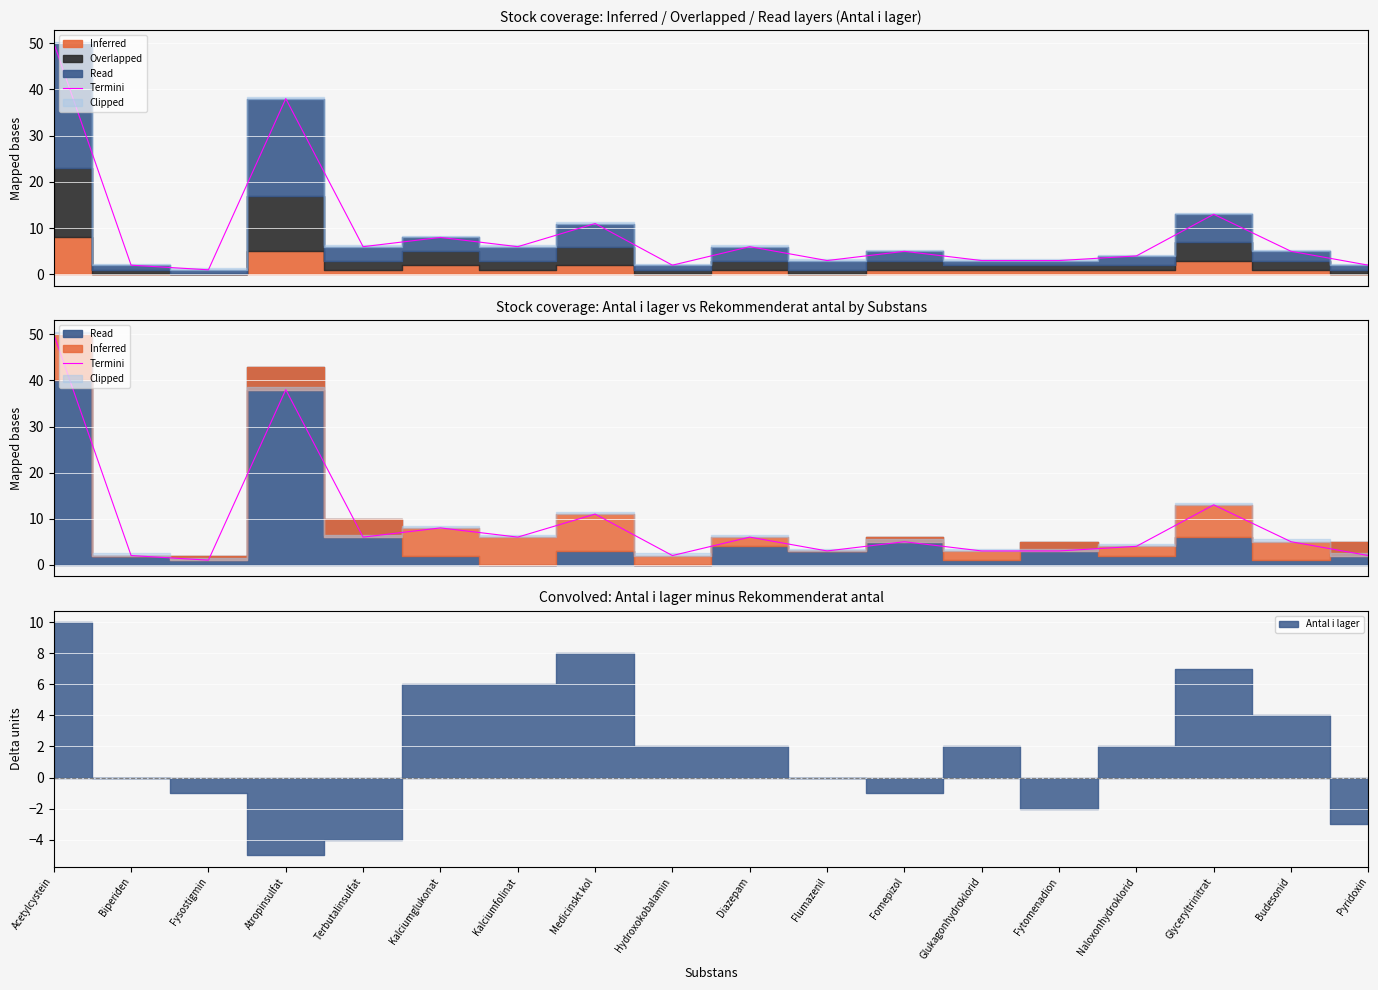

What is the approximate value at Glyceryltrinitrat, to the nearest 10?

10